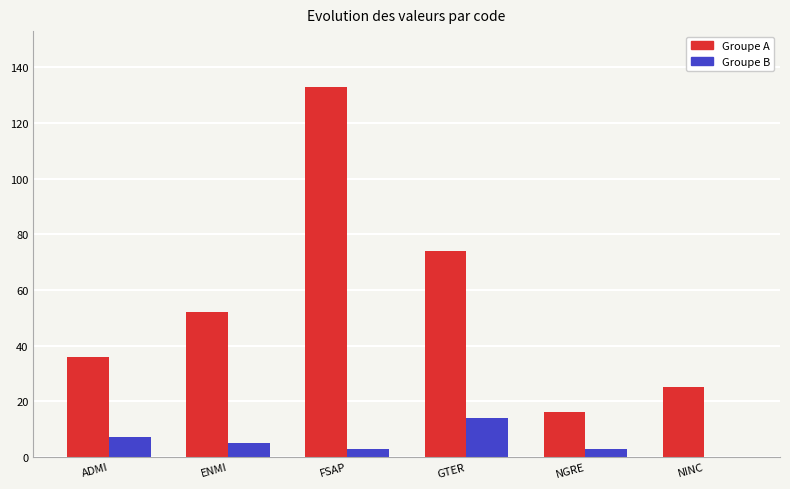

How many Groupe B values are between 3 and 7?

4